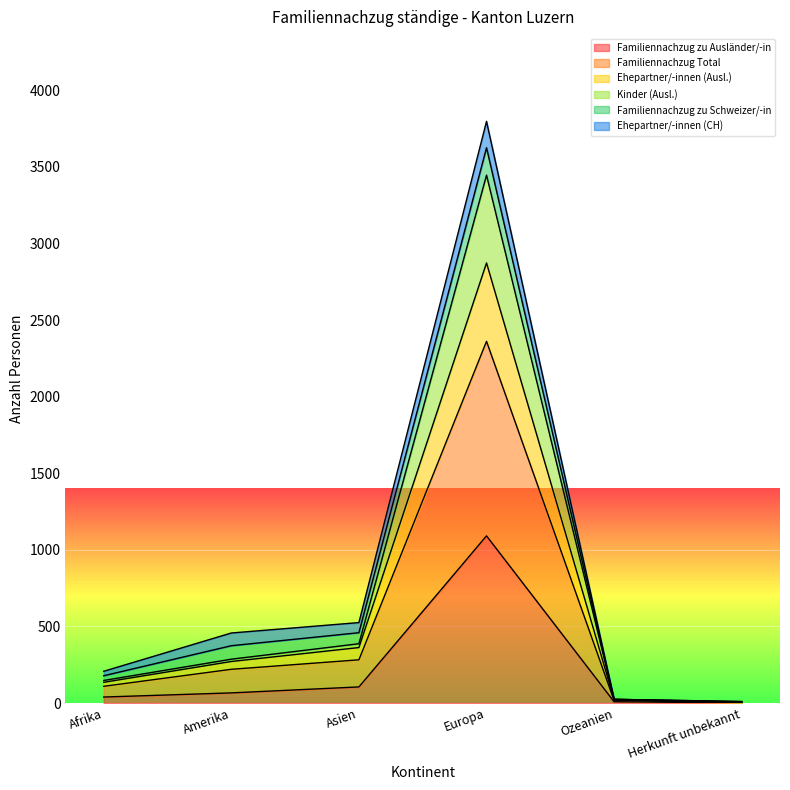

True or false: Ehepartner/-innen (Ausl.) and Kinder (Ausl.) cross at least once.

False